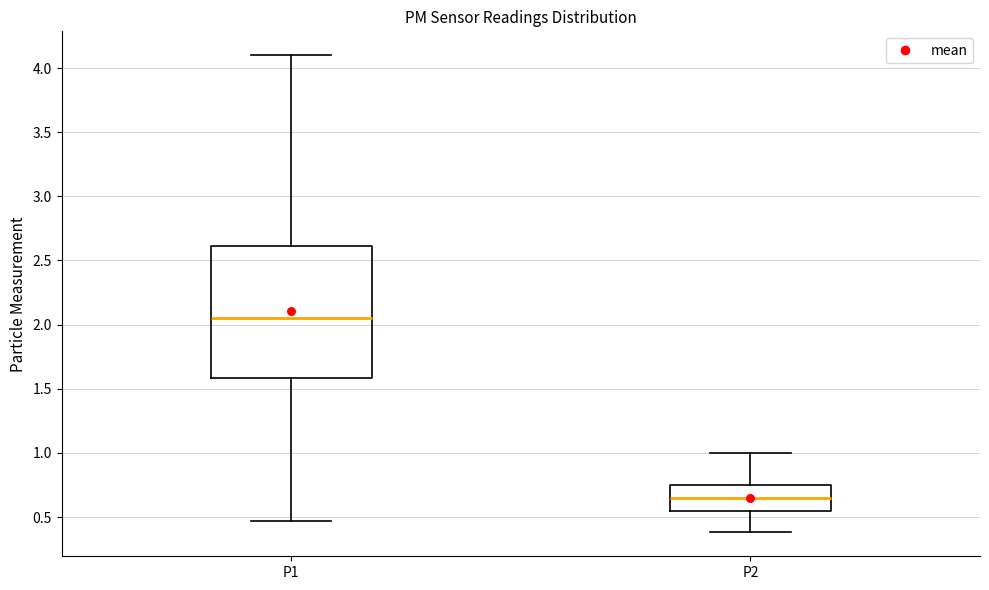

Reading left to right, read every box against the y-axis: the position of its median line, the range the box covers, and the ends of its whiskers. The values are not printed on the chart, so give them approximately, as read against the axis.

P1: median 2.05, box 1.60 to 2.60, whiskers 0.45 to 4.10
P2: median 0.65, box 0.55 to 0.75, whiskers 0.40 to 1.00